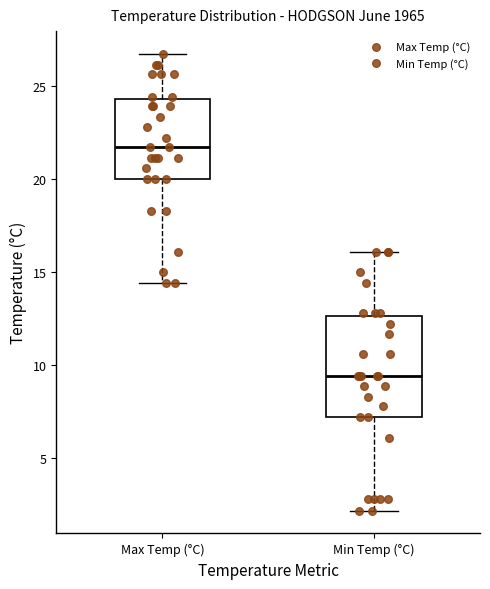

Where is the lower edge of the box for Min Temp (°C) on the y-axis? The values are not printed on the chart, so give them approximately, as read against the axis.

7.0